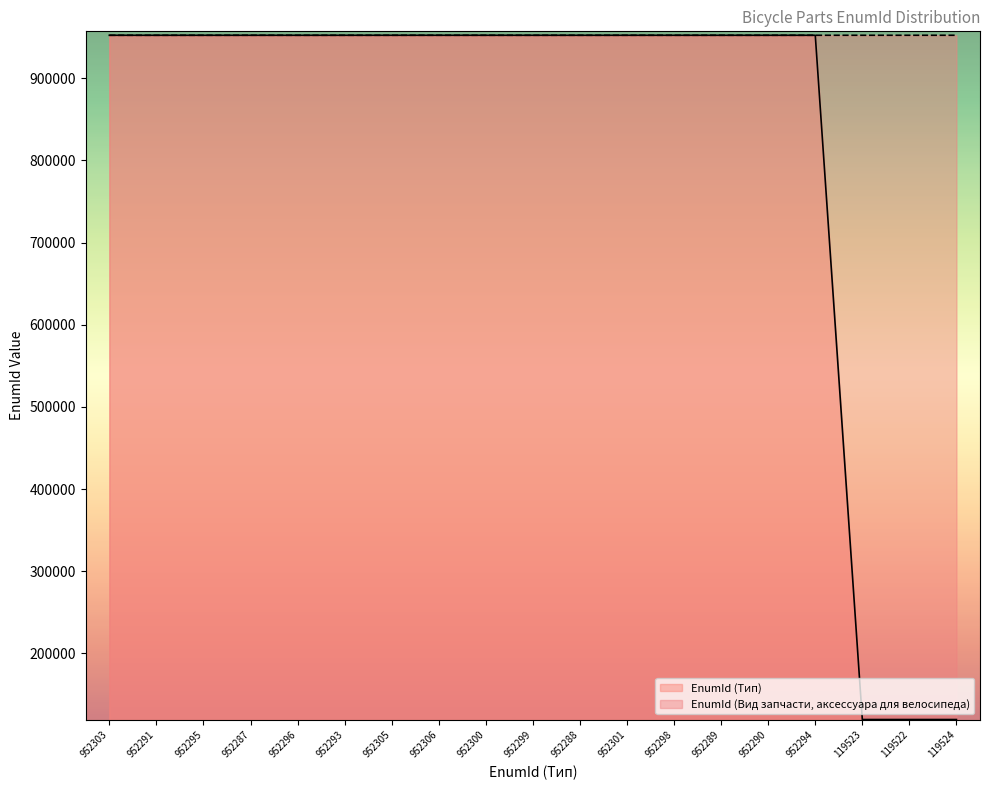

How many lines are shown in the chart?

2